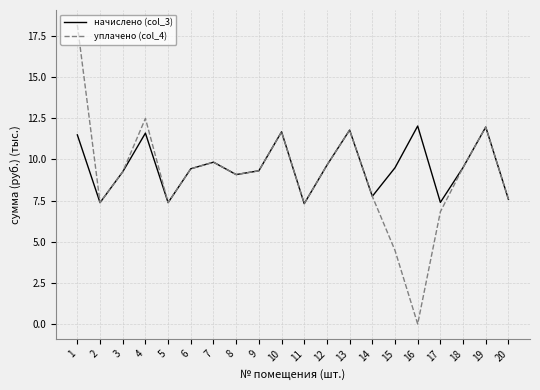

What is the sum of the начислено (col_3) values at 14 and 16?

19.8